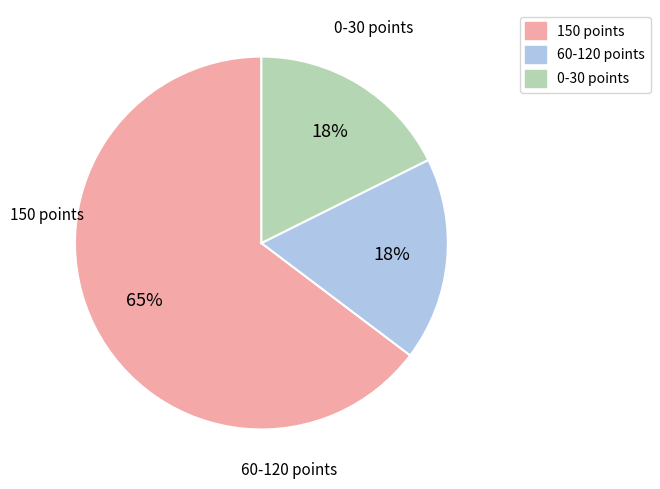

Which slice is the smallest?

60-120 points